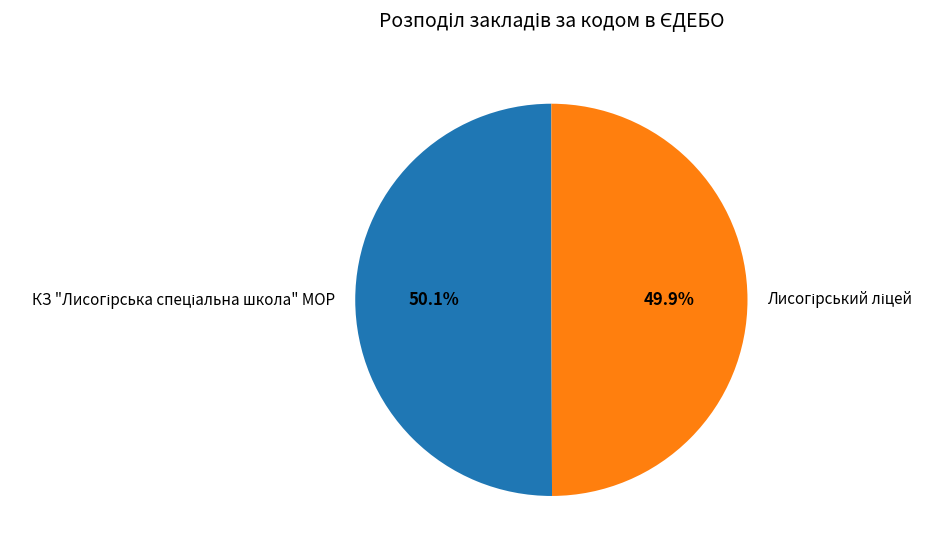

Does any single category account for the majority?

Yes